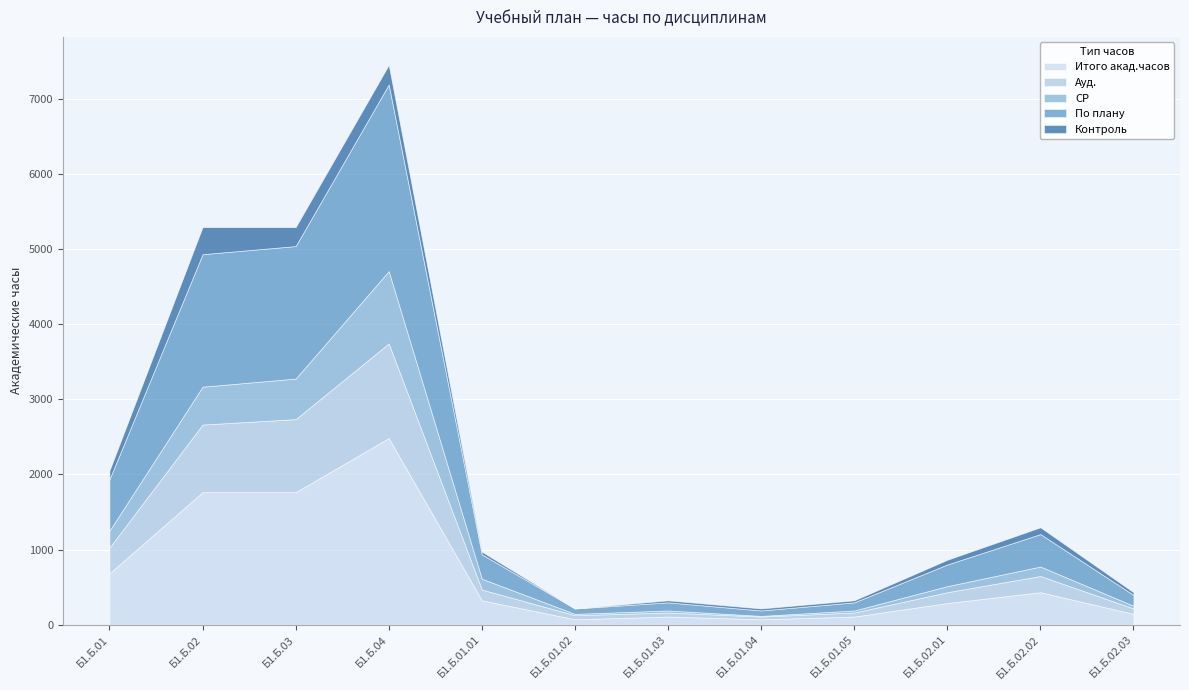

True or false: Контроль has a value of 67 at Б1.Б.04.

False